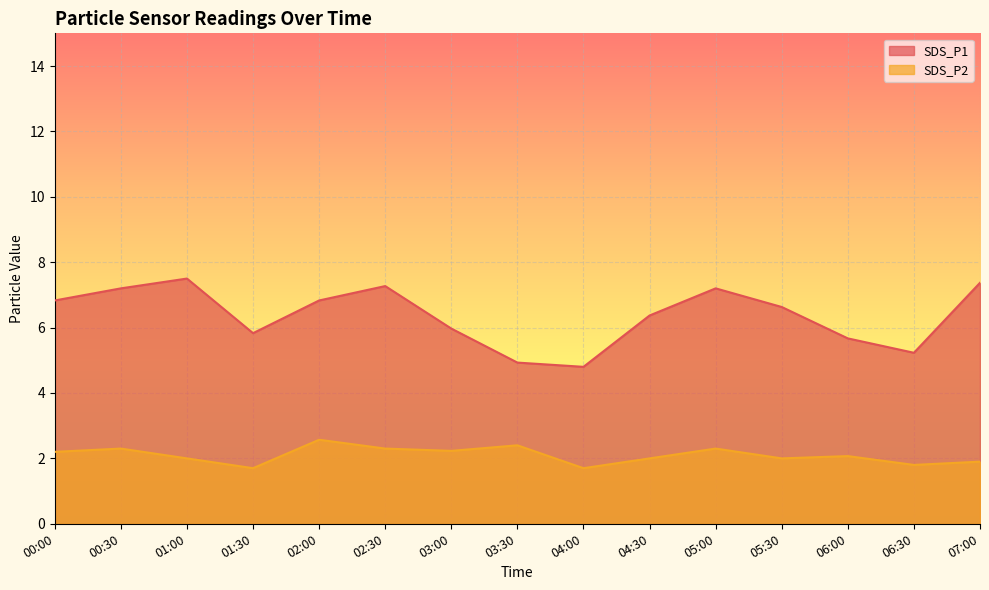

What are all the series names shown in the legend?

SDS_P1, SDS_P2